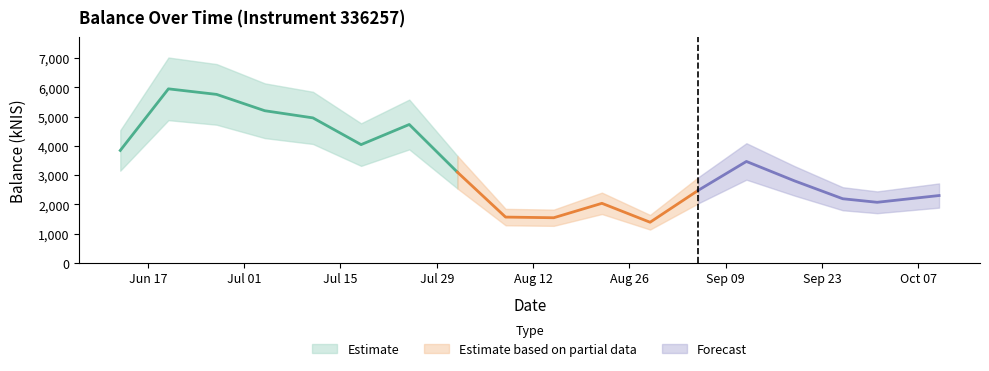

What is the label of the 13th point from the left?

2024-09-05